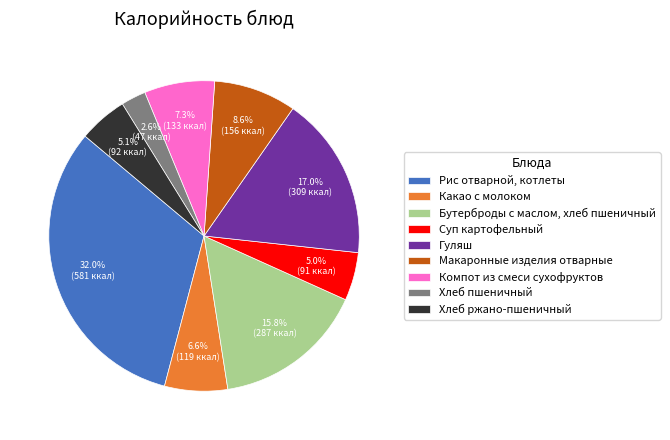

To the nearest percent, what percentage of the pie is Рис отварной, котлеты?

32%